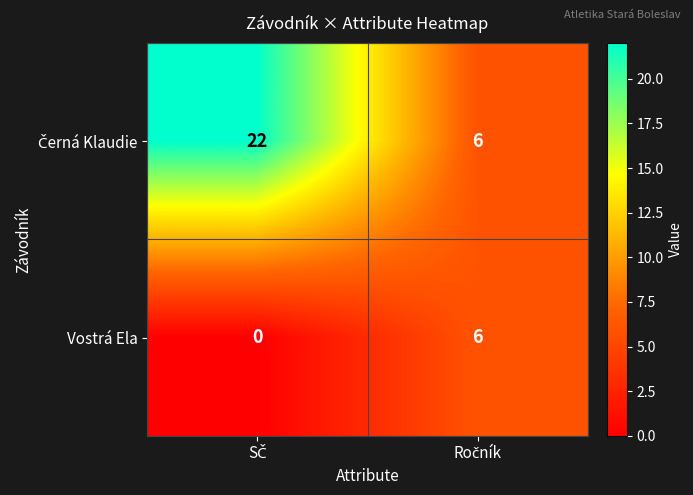

What is the maximum value shown in the chart?

22